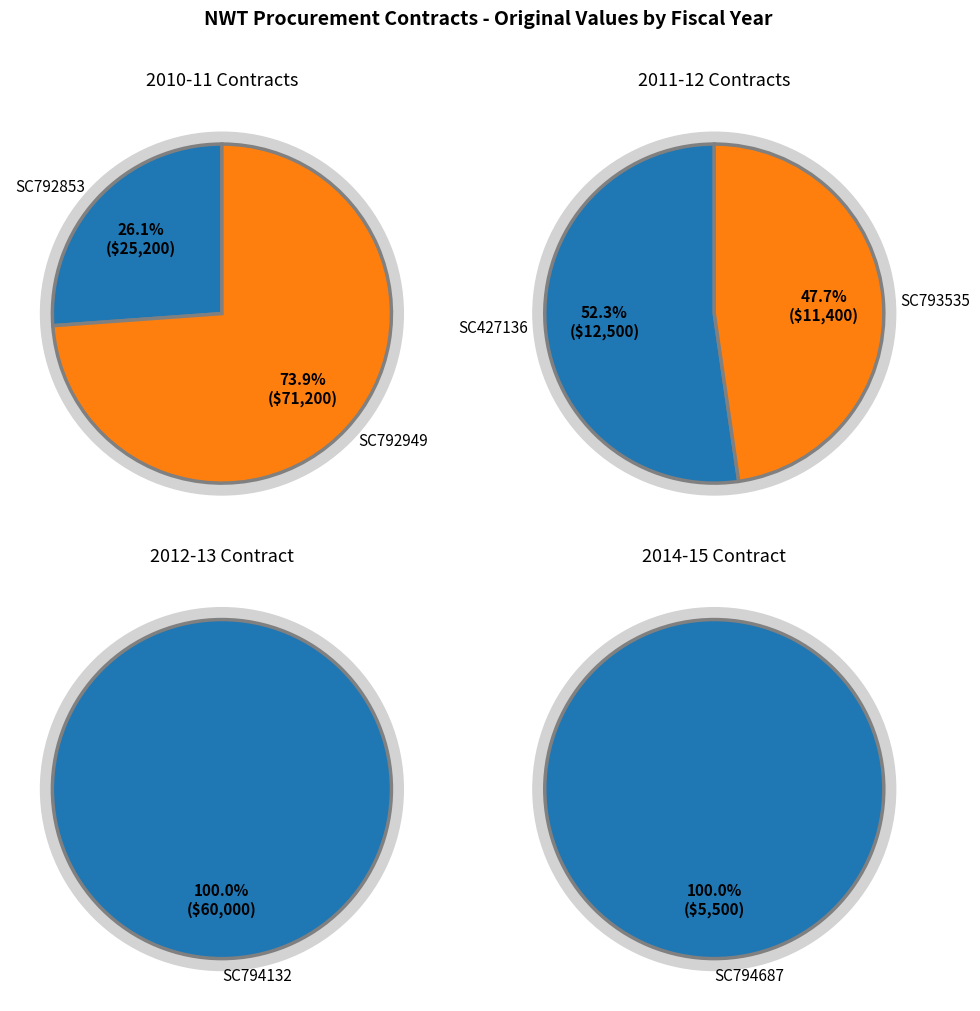

Approximately how many times larger is the value at SC427136 compared to SC793535?

1.1